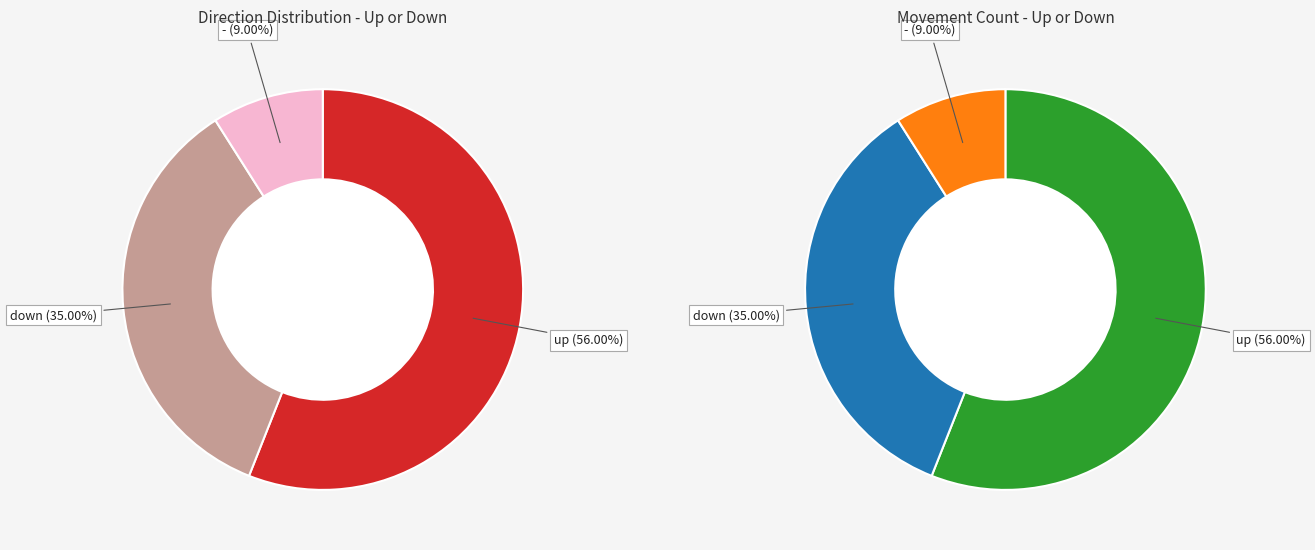

To the nearest percent, what is the difference between the up and down slice percentages?

21%